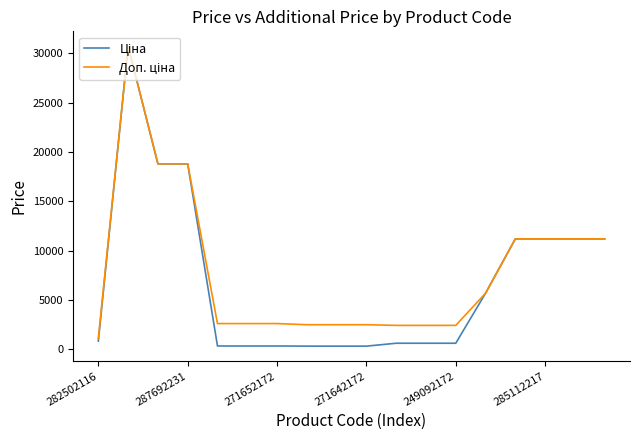

What is the maximum value shown in the chart?

30717.1